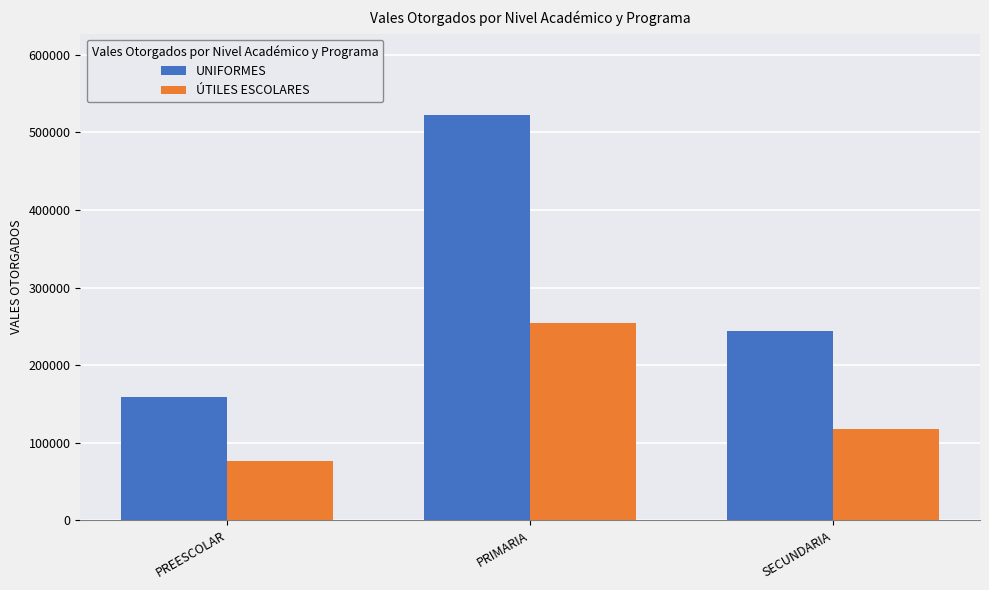

What are all the series names shown in the legend?

UNIFORMES, ÚTILES ESCOLARES